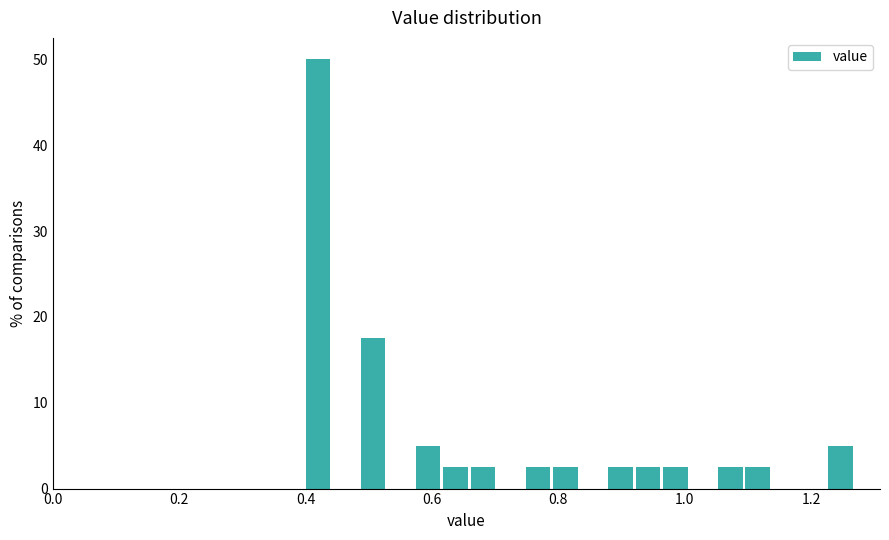

Around what value on the x-axis is the tallest bar? Give the approximate position of its centre, as read against the axis.

0.42